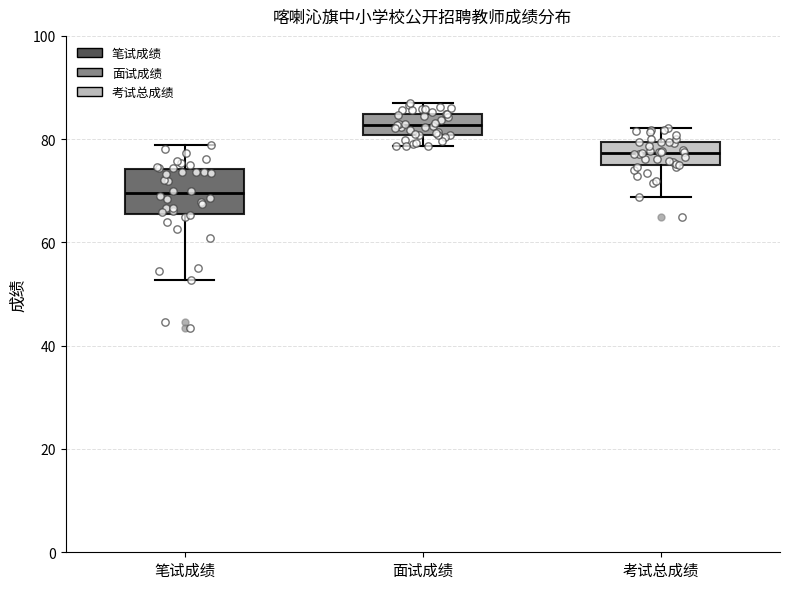

Reading left to right, transcribe this box plot: for each box, give where its median line is, the range the box spans, and where its two whiskers end, as read against the y-axis. The values are not printed on the chart, so give them approximately, as read against the axis.

笔试成绩: median 70, box 66 to 74, whiskers 52 to 78
面试成绩: median 82, box 80 to 84, whiskers 78 to 88
考试总成绩: median 78, box 76 to 80, whiskers 68 to 82